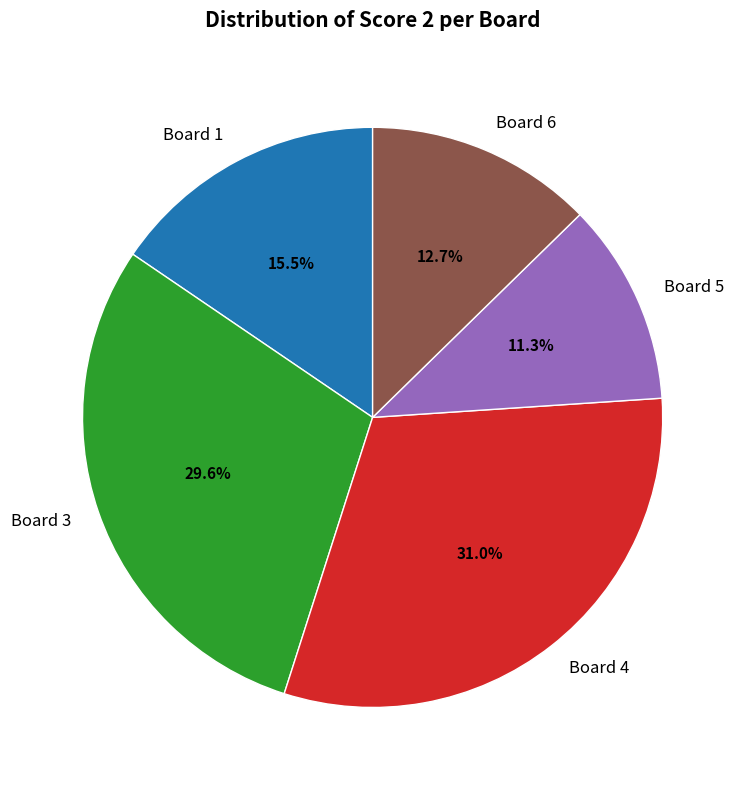

Count the number of slices in the pie.

5